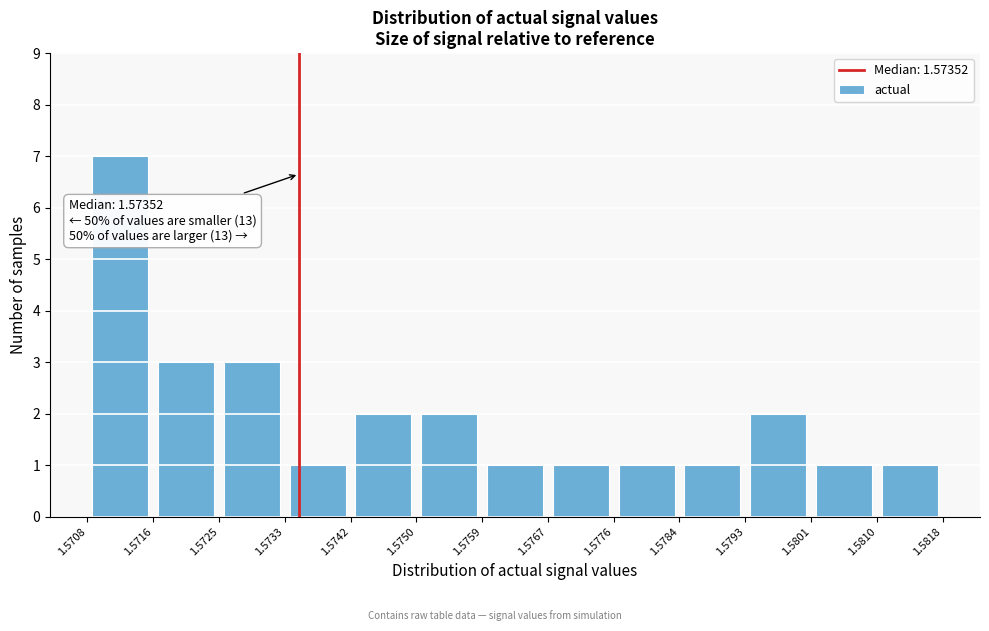

Which range on the x-axis has the tallest bar?

1.5708 to 1.5716